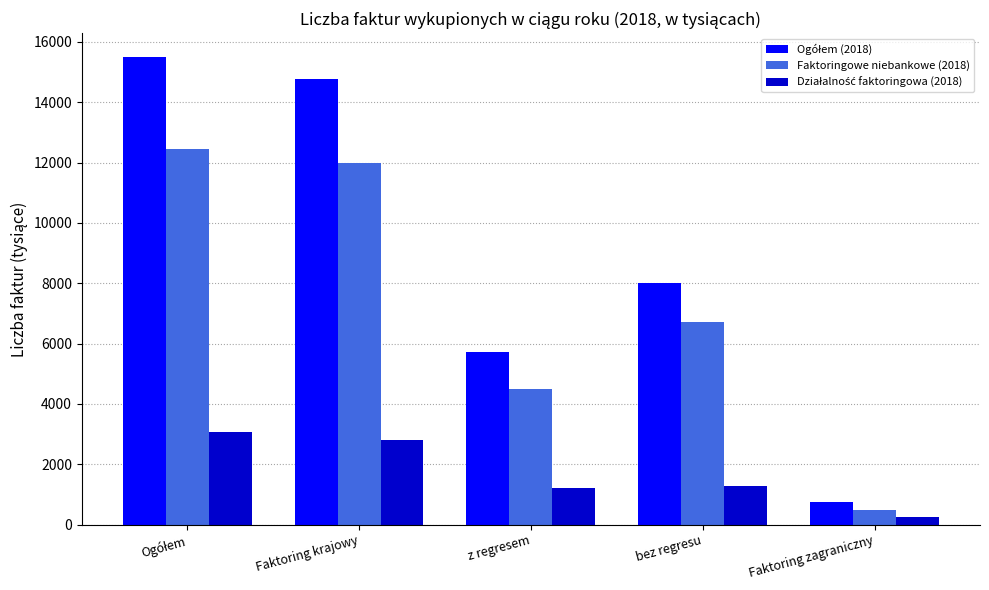

At which category does the chart reach its minimum across all series?

Faktoring zagraniczny